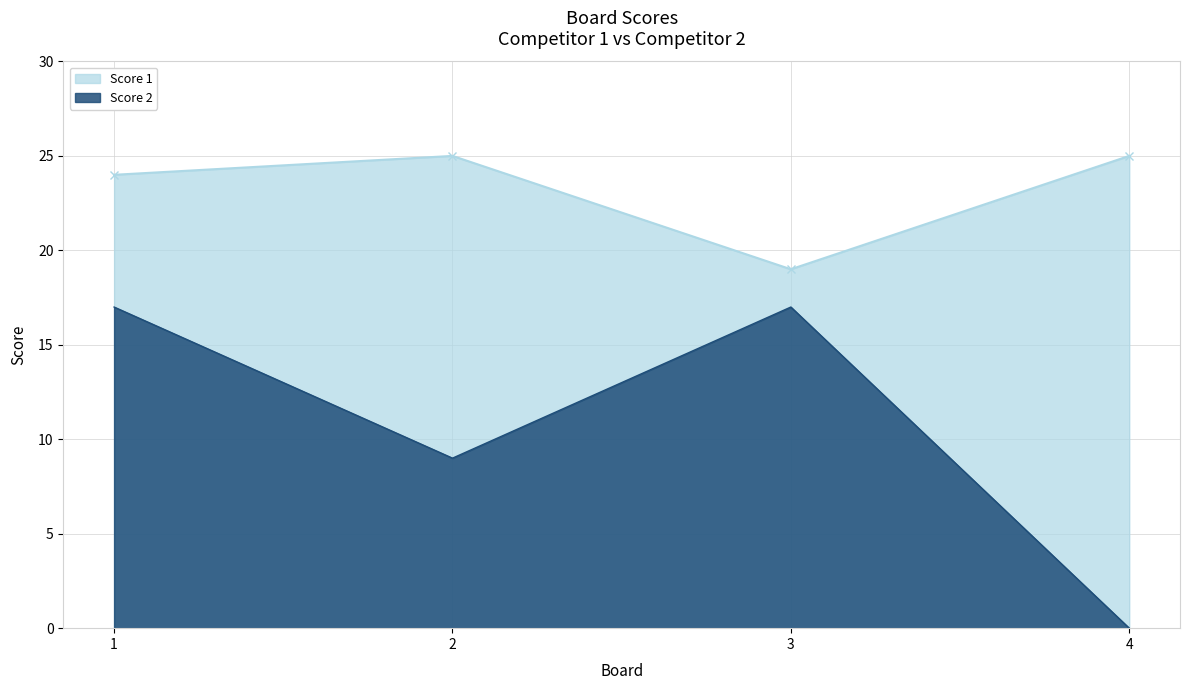

Reading right to left, extract all data points from this chart.

Score 1: 4=25	3=19	2=25	1=24
Score 2: 4=0	3=17	2=9	1=17